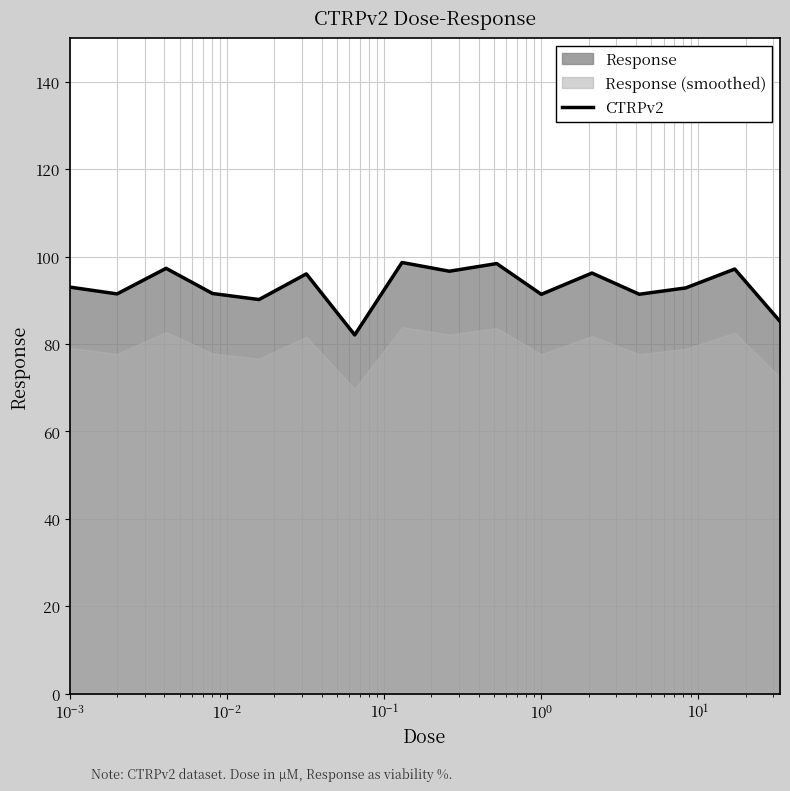

What is the highest value of the CTRPv2 series?

98.6